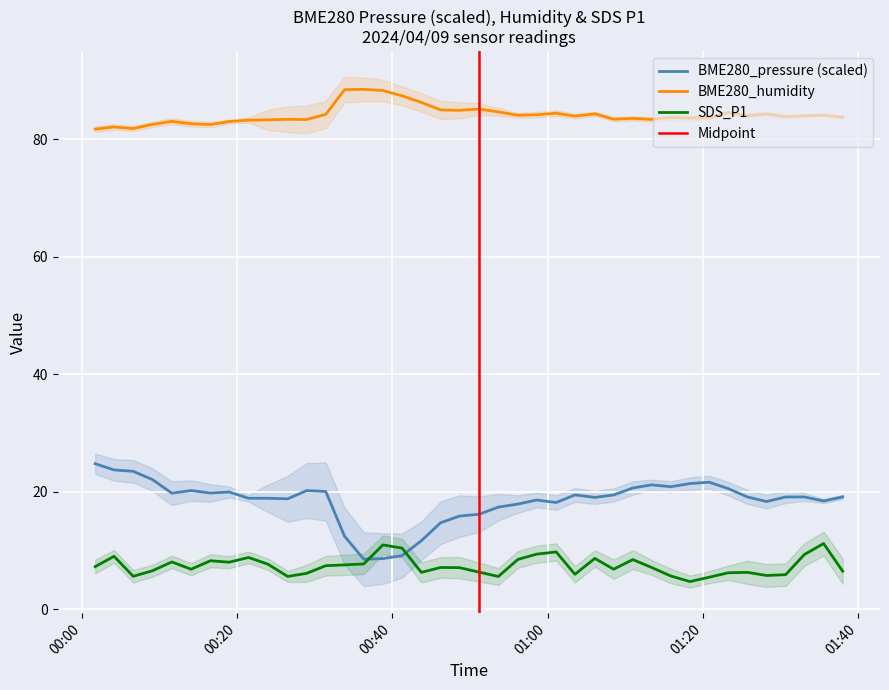

True or false: BME280_humidity and SDS_P1 intersect in this chart.

False